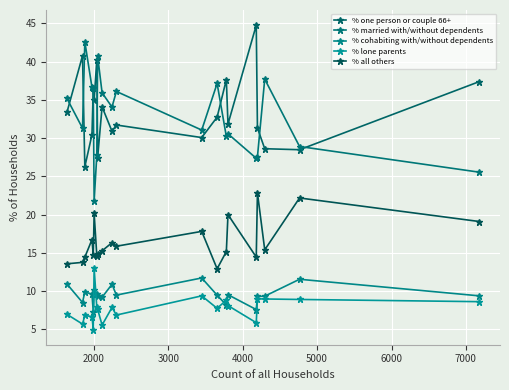

True or false: % all others has more than 0 interior local peaks.

True